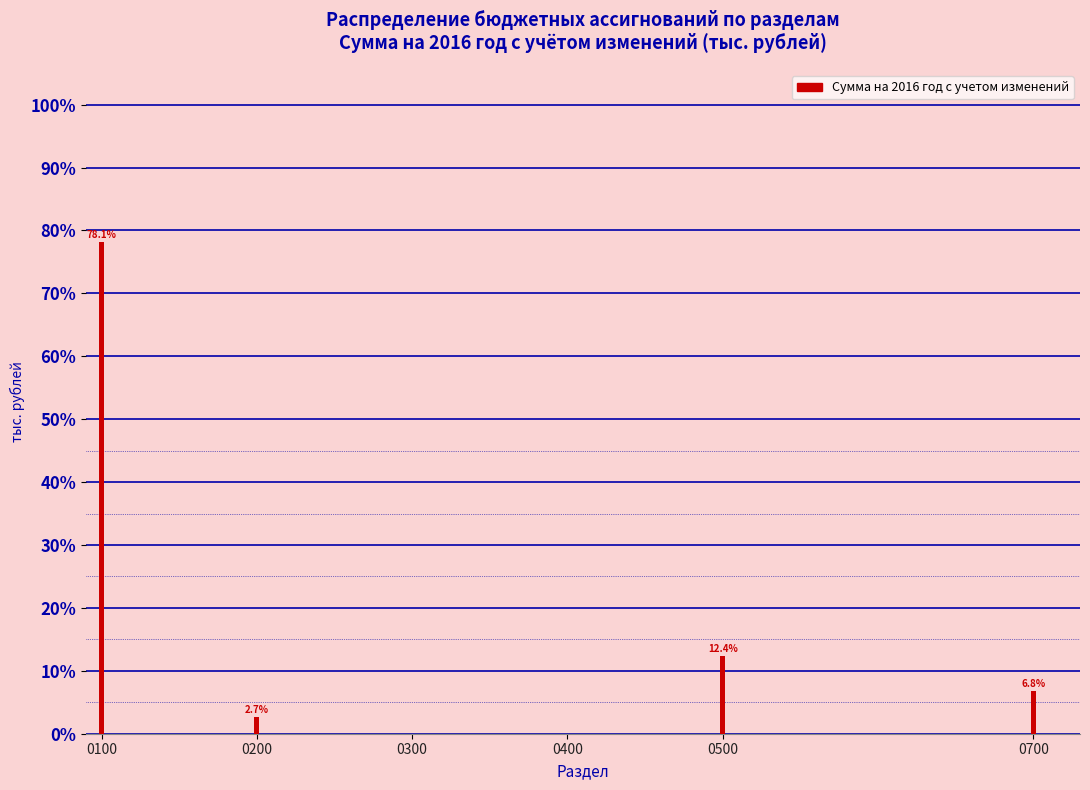

What is the sum of all values?

100.0